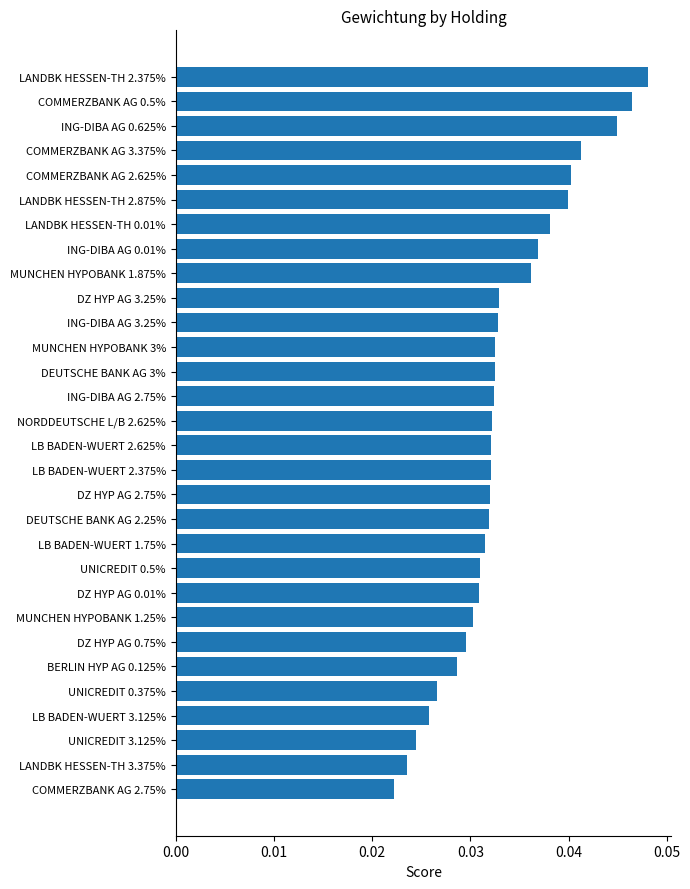

The chart shows a value of 0.1 at ING-DIBA AG 3.25%. True or false?

False